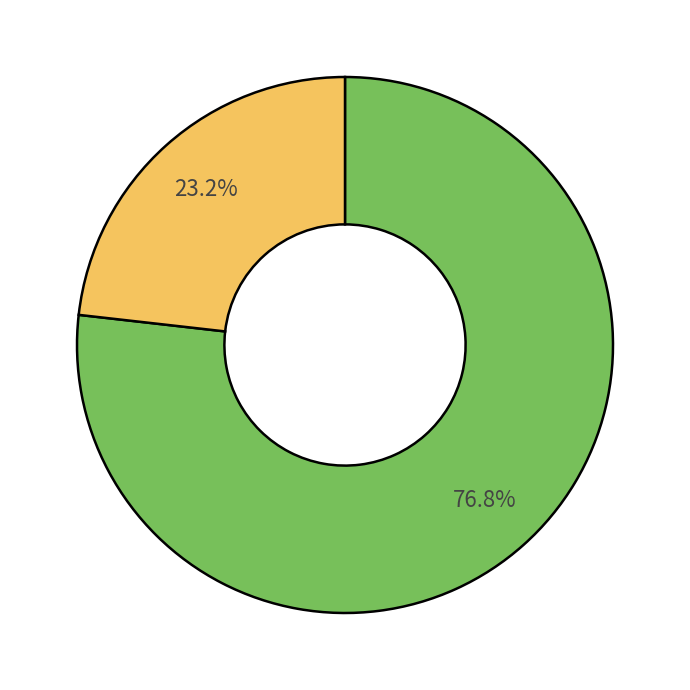

Does any single category account for the majority?

Yes